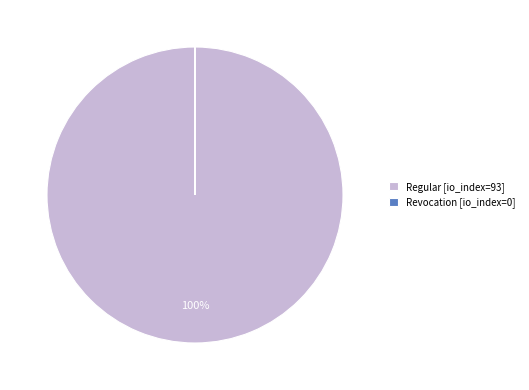

Does Regular [io_index=93] represent more than half of the total?

Yes